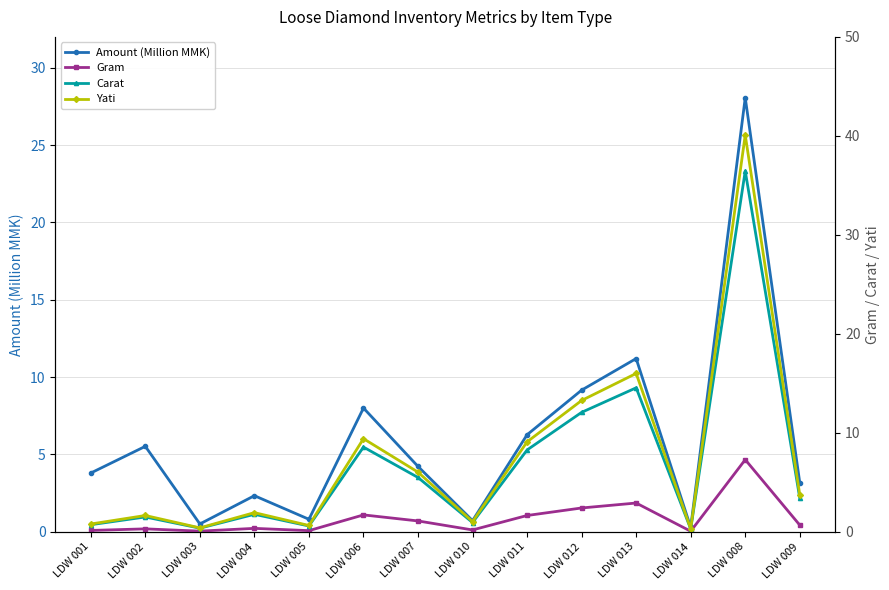

Between which two adjacent categories do Amount (Million MMK) and Carat first intersect?

LDW 005 and LDW 006